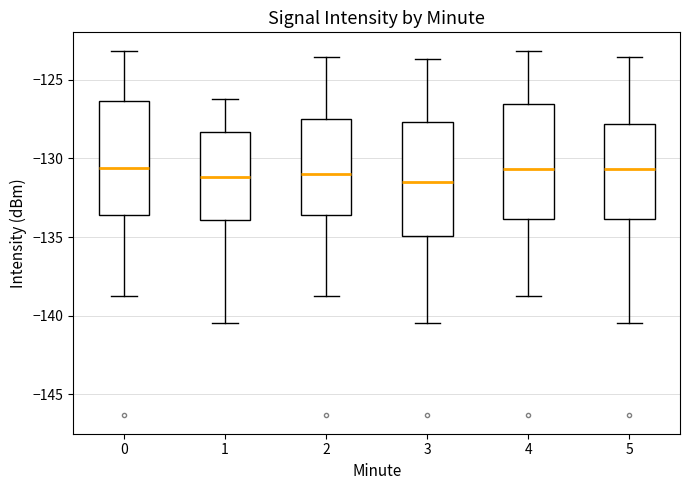

Where is the lower edge of the box at x = 5 on the y-axis? The values are not printed on the chart, so give them approximately, as read against the axis.

-134.0